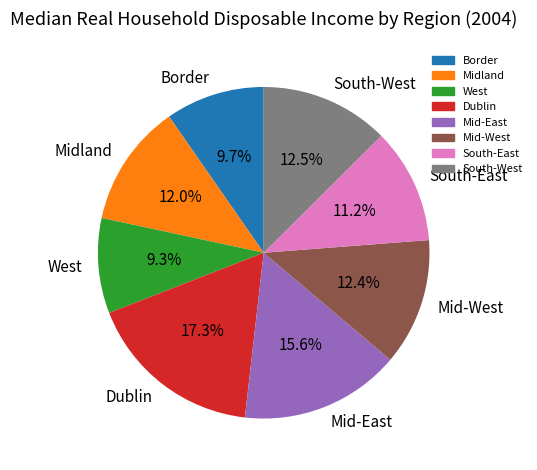

What is the ratio of the value at Border to the value at South-East?

0.9